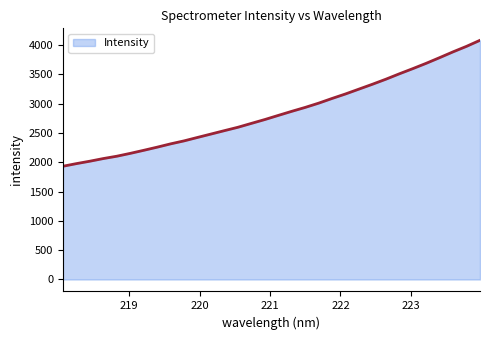

What is the greatest value displayed?

4083.0